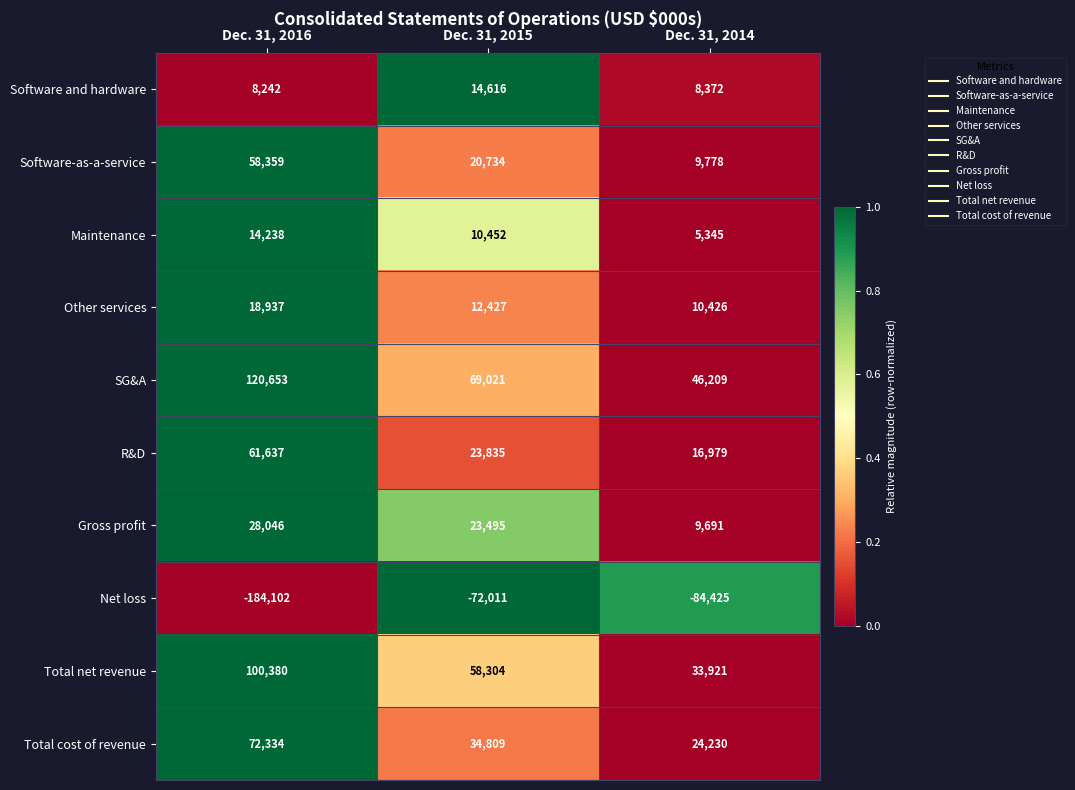

At Dec. 31, 2014, list the series in order from largest to smallest.

SG&A, Total net revenue, Total cost of revenue, R&D, Other services, Software-as-a-service, Gross profit, Software and hardware, Maintenance, Net loss